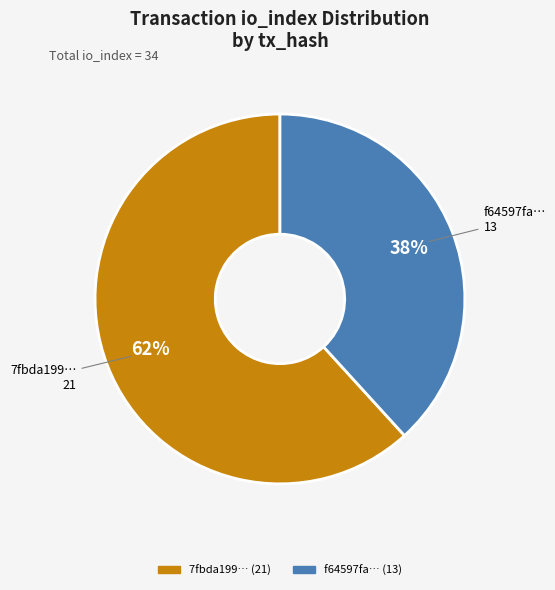

Does any single category account for the majority?

Yes